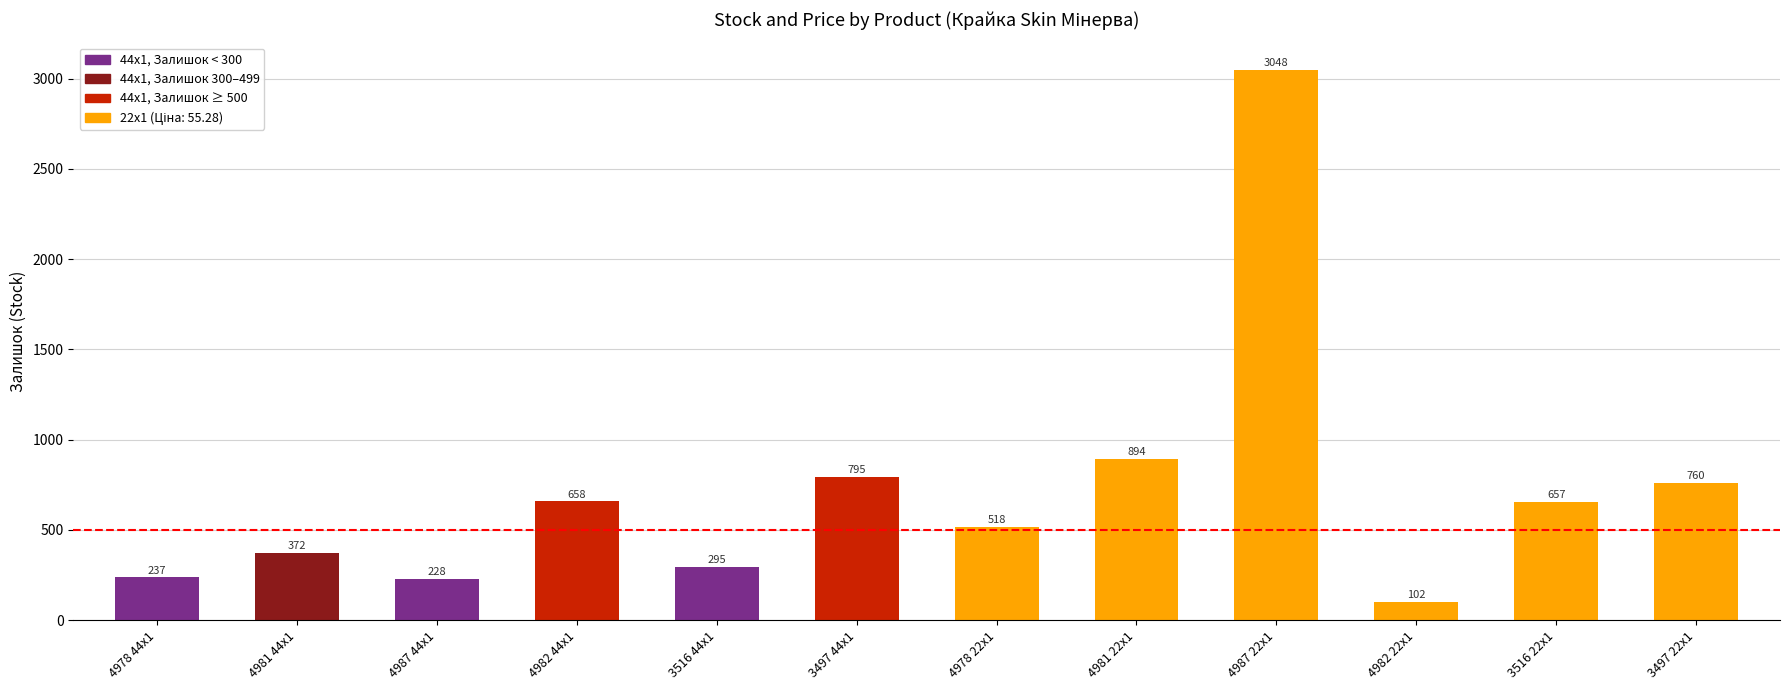

At which label does the data first exceed 657?

4982 44x1